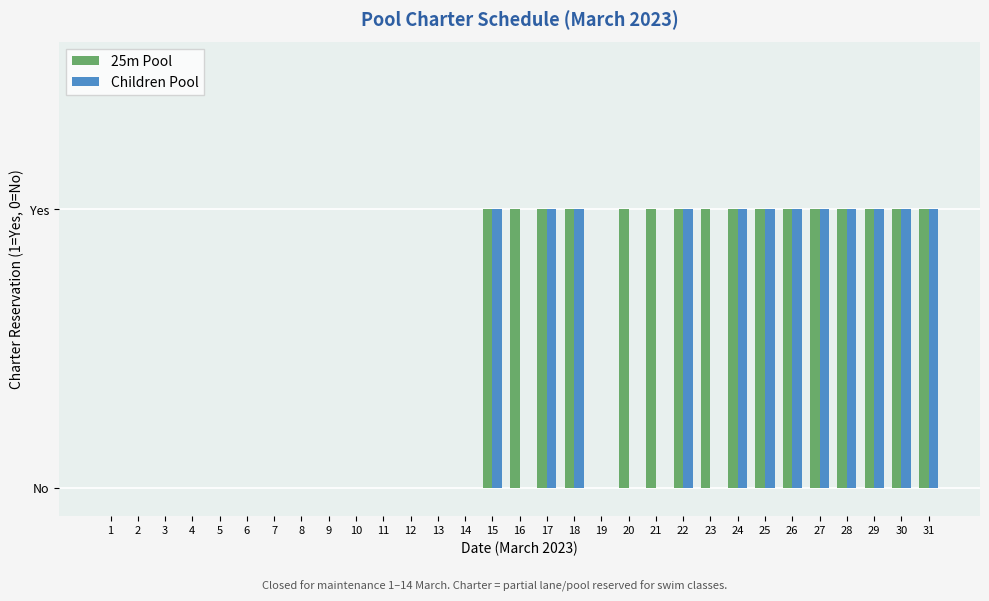

True or false: Children Pool has a value of 1 at 14.

False